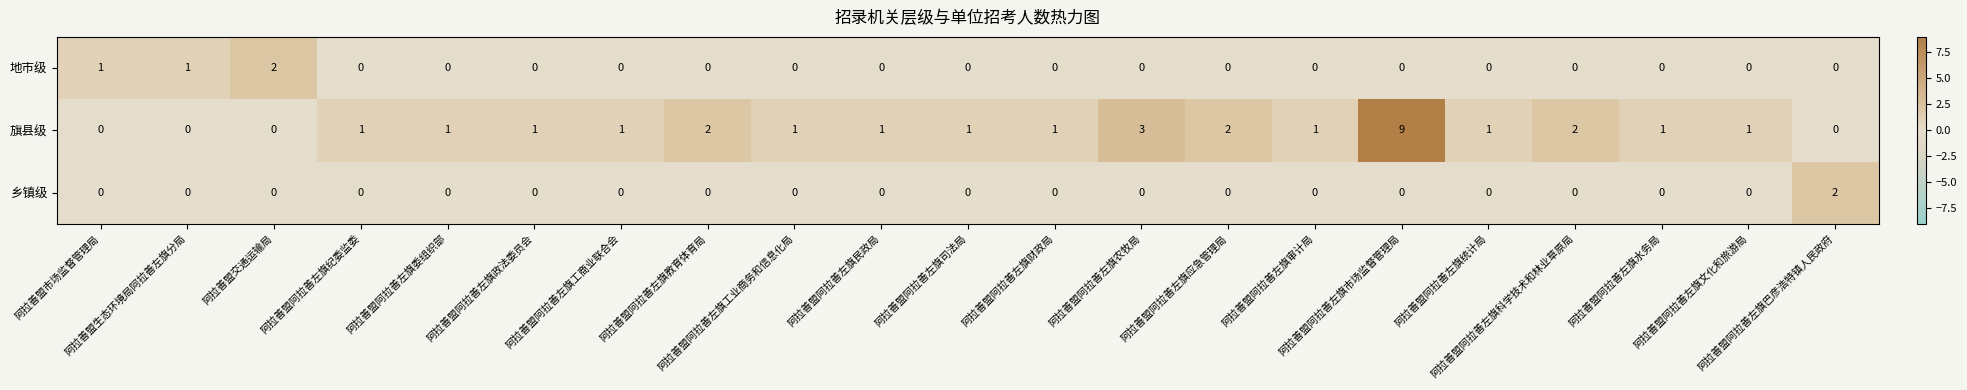

Count the 地市级 values in the range 0 to 1.

20